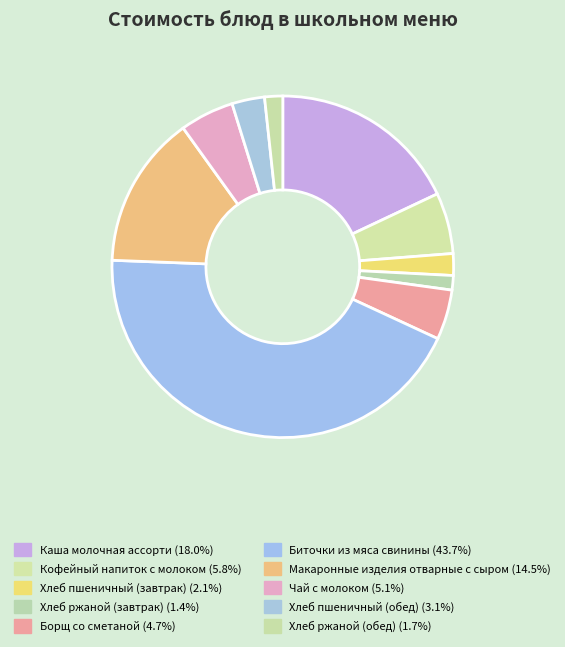

How many segments does this pie chart have?

10